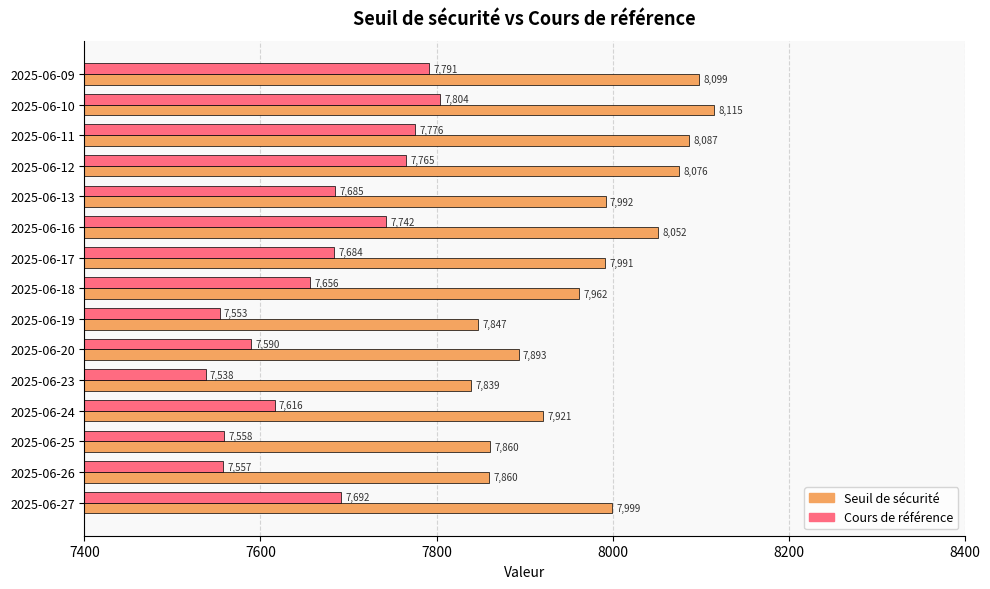

What is the difference between the second highest and second lowest values in the Seuil de sécurité series?

251.7